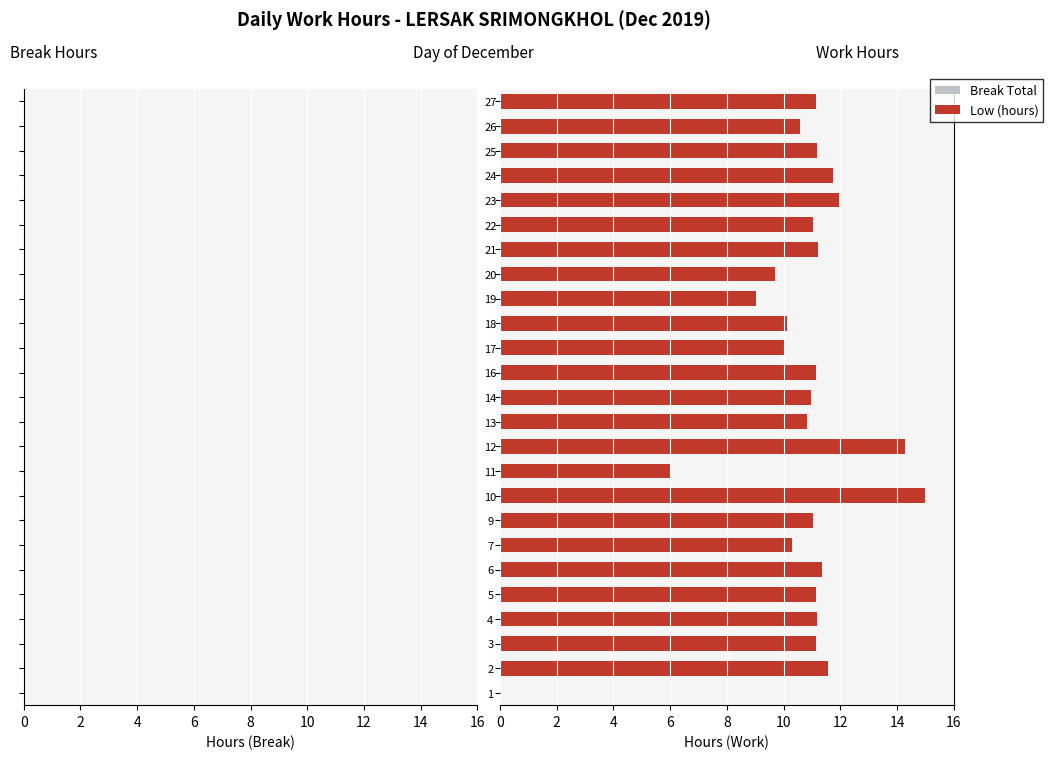

The value at 23 is 7.8. True or false?

False